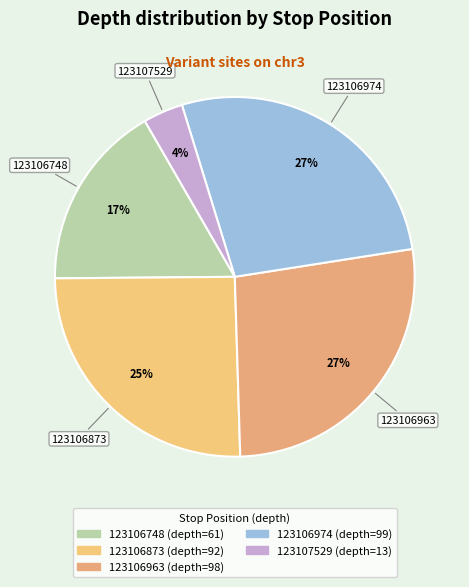

To the nearest percent, what is the average slice percentage?

20%